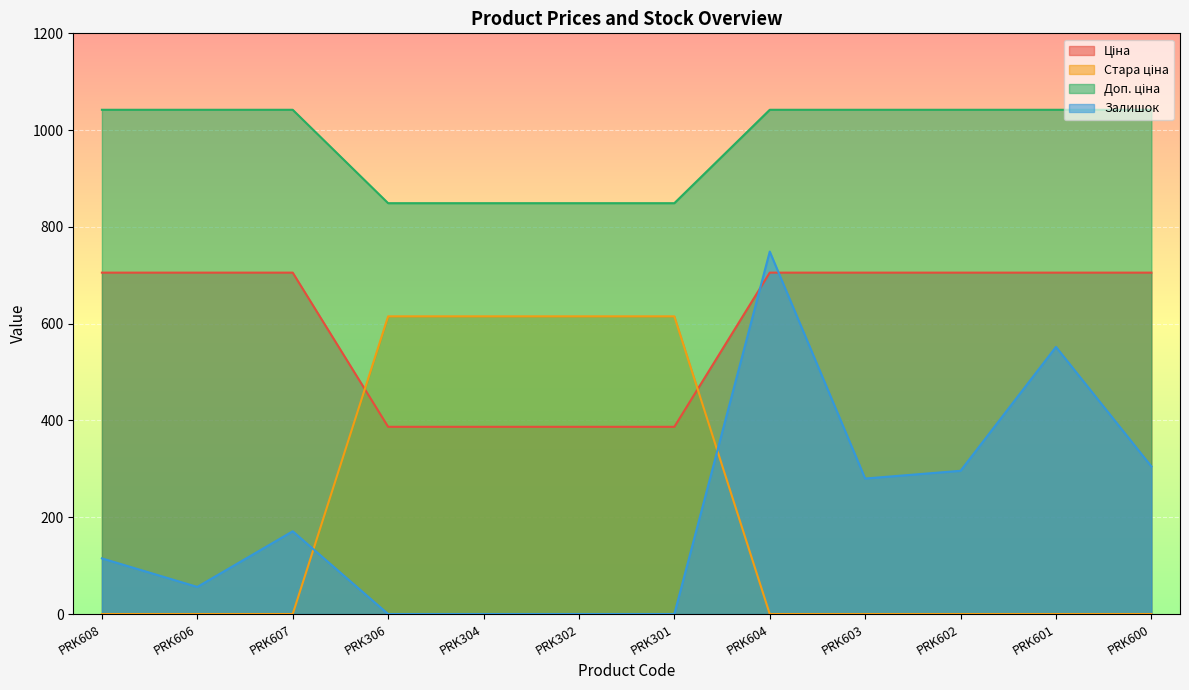

Which series has the widest spread of values?

Залишок